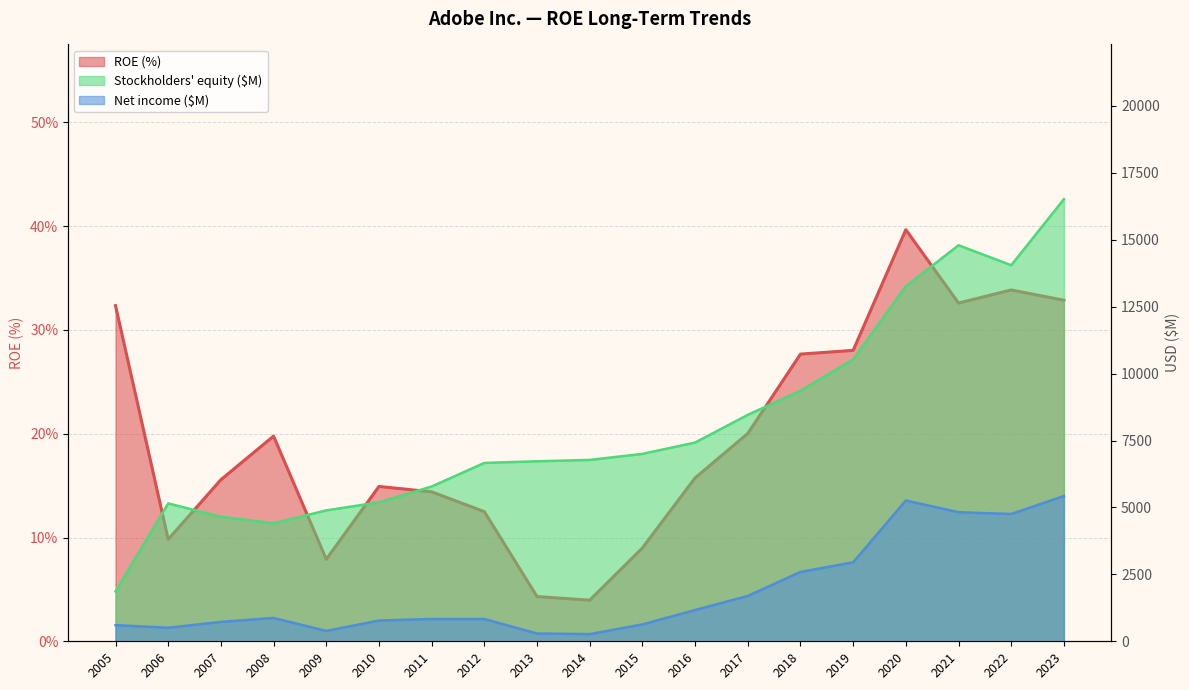

At which category is the sum across all series the highest?

2023